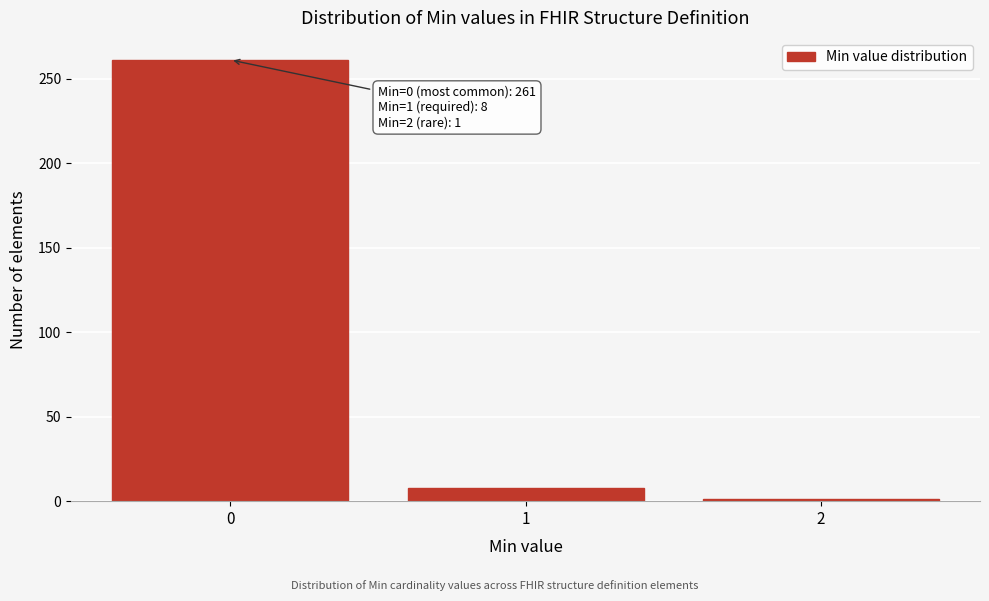

Reading left to right, transcribe all the data shown in this chart.

0=261	1=8	2=1